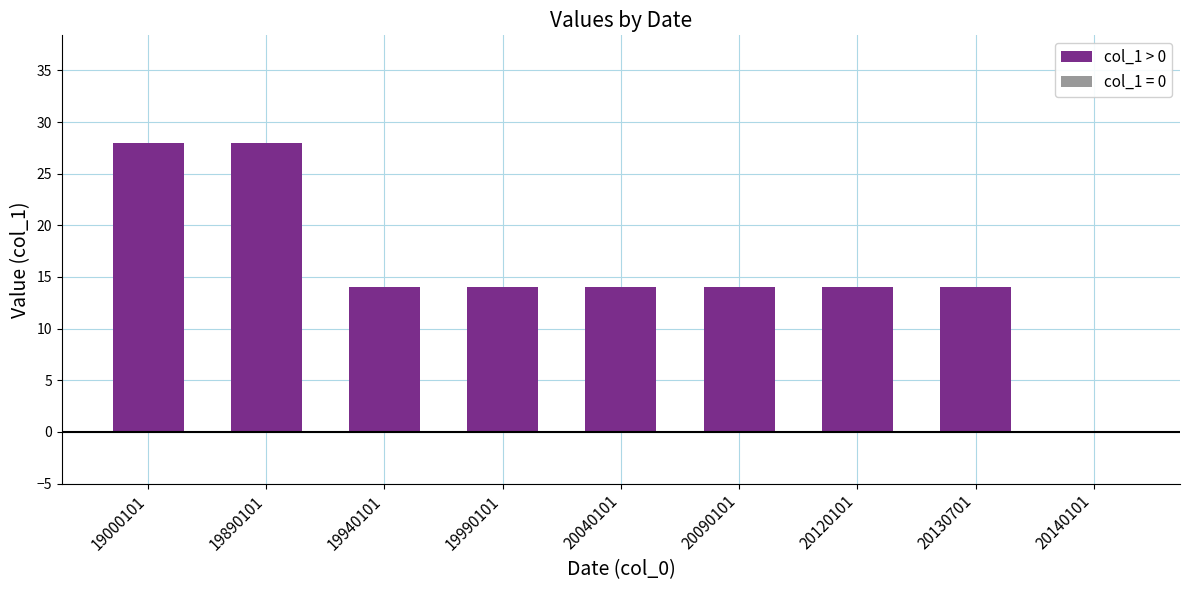

How many values are above zero?

8